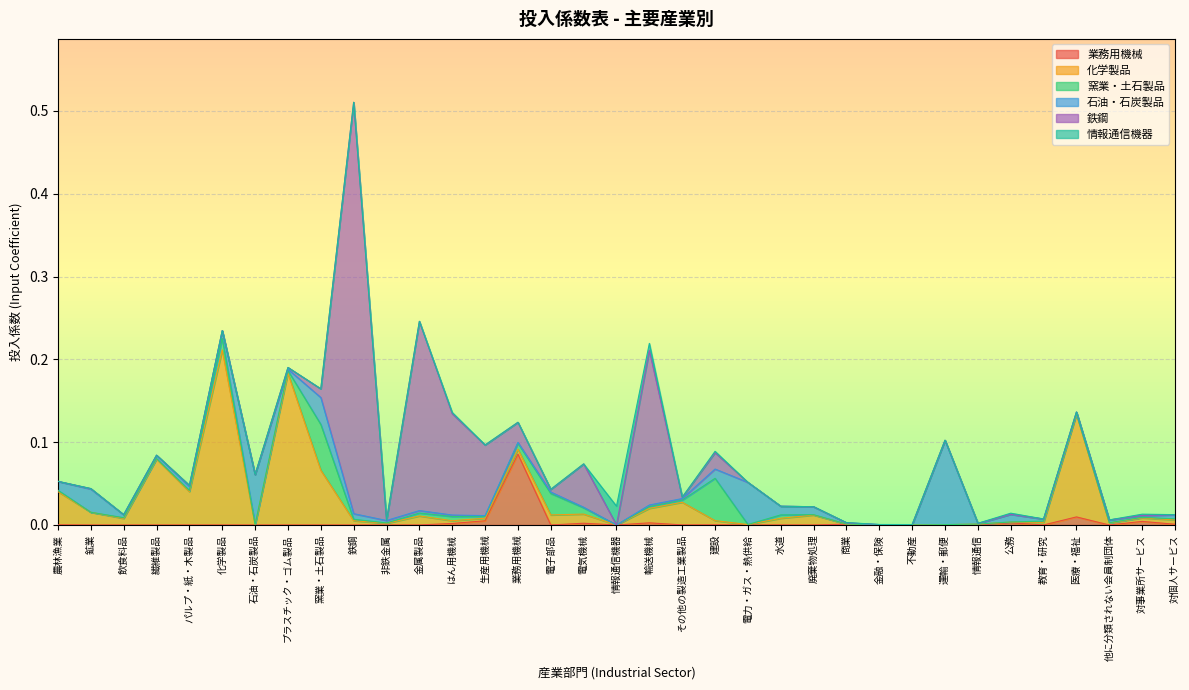

Is the value of 鉄鋼 at 公務 greater than the value of 業務用機械 at 金属製品?

Yes